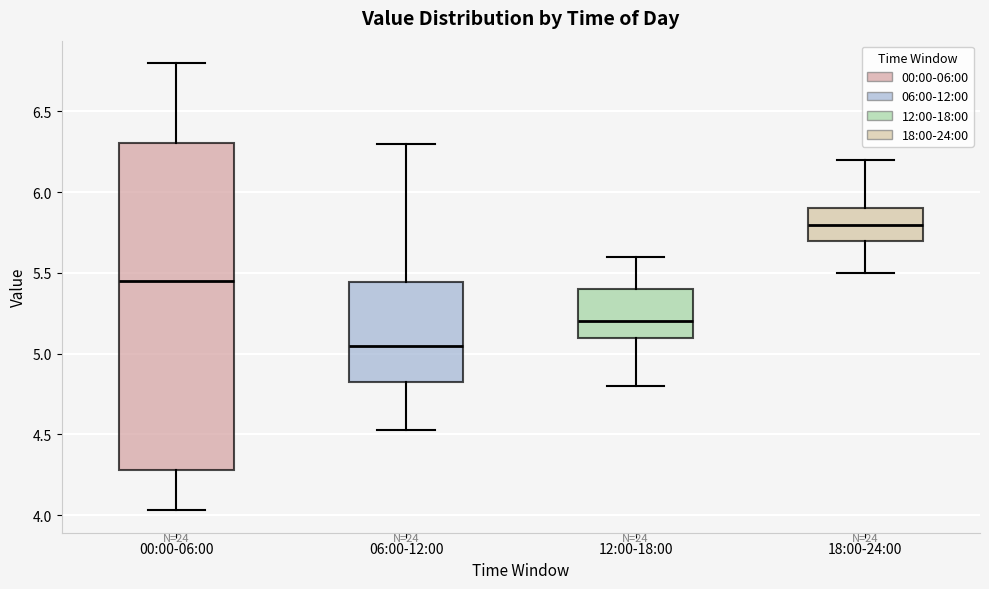

Reading left to right, read every box against the y-axis: the position of its median line, the range the box covers, and the ends of its whiskers. The values are not printed on the chart, so give them approximately, as read against the axis.

00:00-06:00: median 5.45, box 4.30 to 6.30, whiskers 4.05 to 6.80
06:00-12:00: median 5.05, box 4.80 to 5.45, whiskers 4.55 to 6.30
12:00-18:00: median 5.20, box 5.10 to 5.40, whiskers 4.80 to 5.60
18:00-24:00: median 5.80, box 5.70 to 5.90, whiskers 5.50 to 6.20